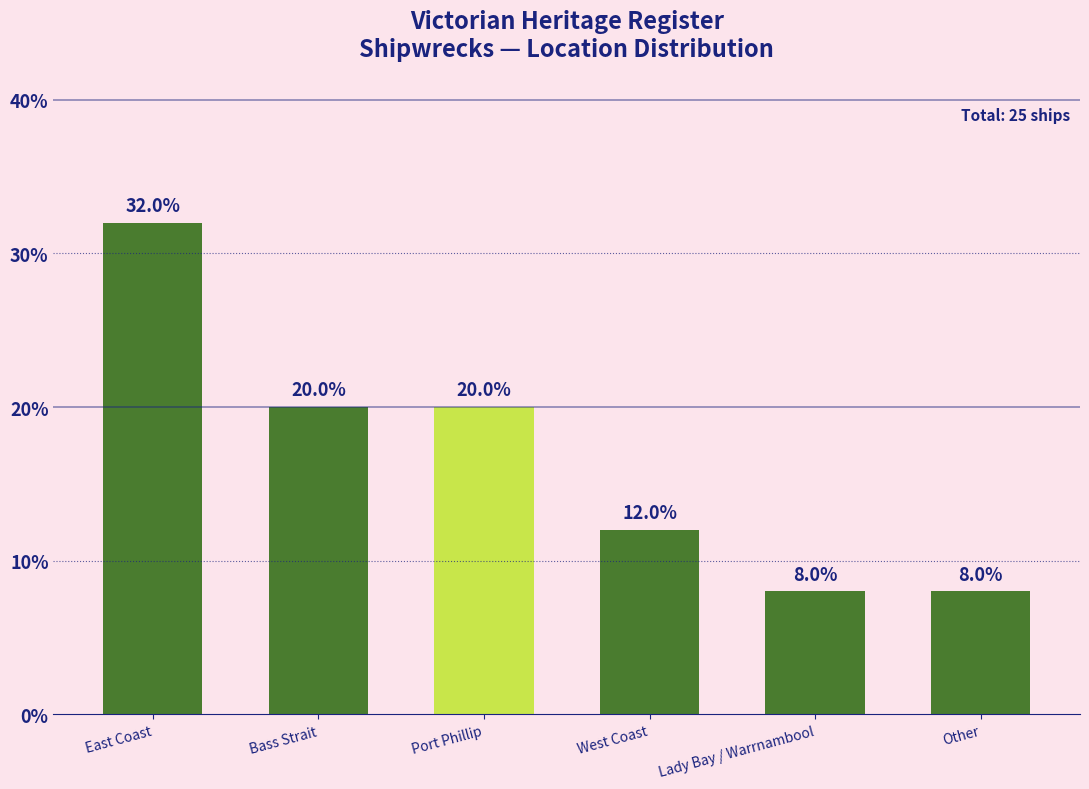

What is the difference between the maximum and second lowest values?

24